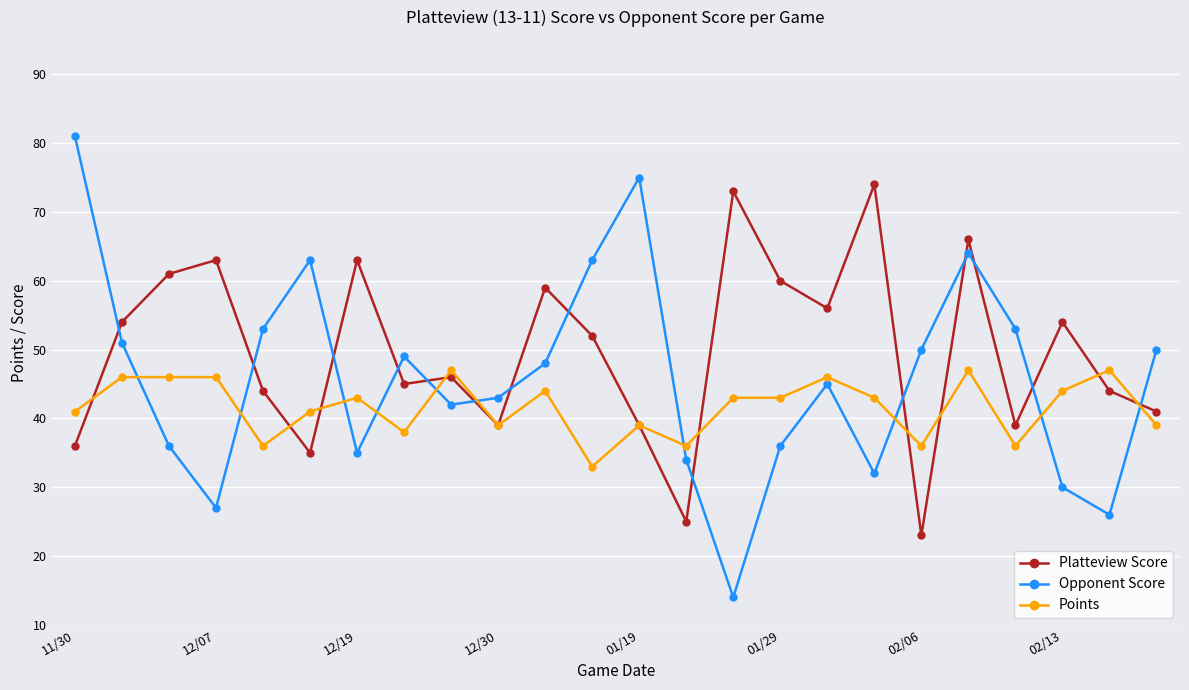

Which series has the largest total across all categories?

Platteview Score